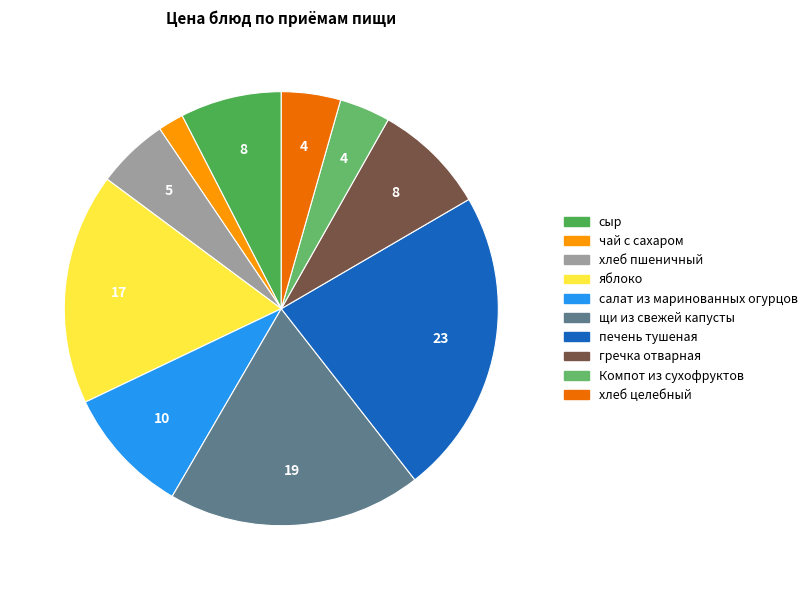

Count the number of slices in the pie.

10